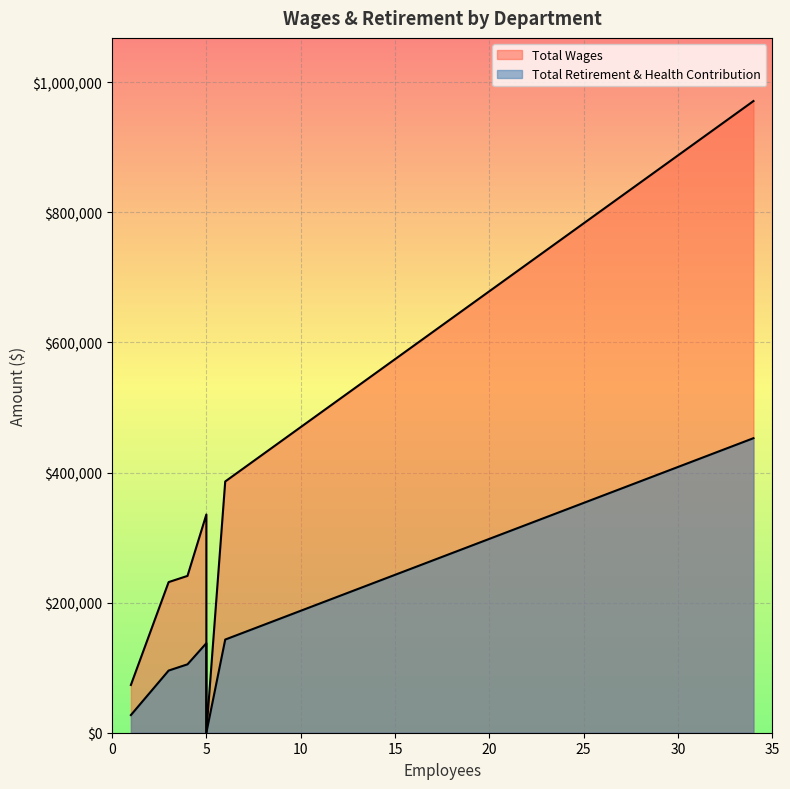

At Wastewater Collections, list the series in order from largest to smallest.

Total Wages, Total Retirement & Health Contribution